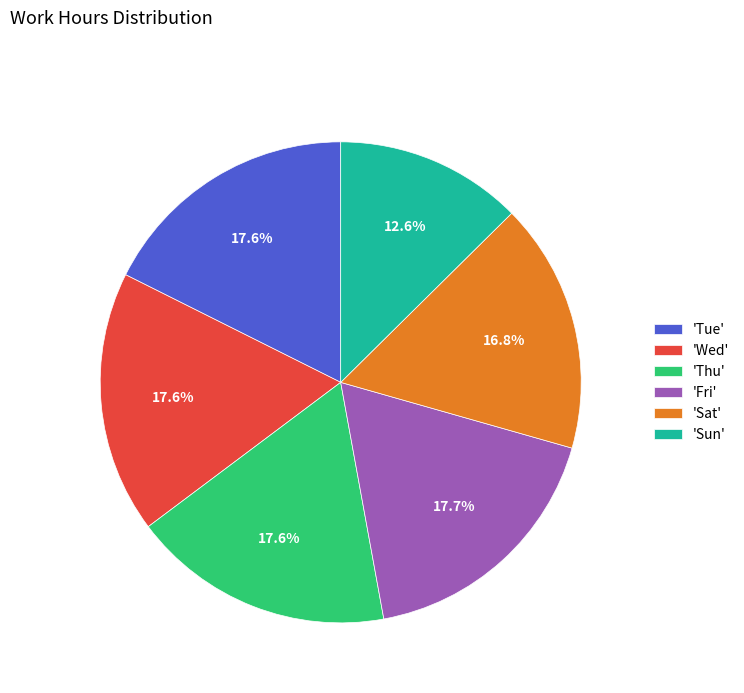

Between 'Sun' and 'Thu', which is larger?

'Thu'